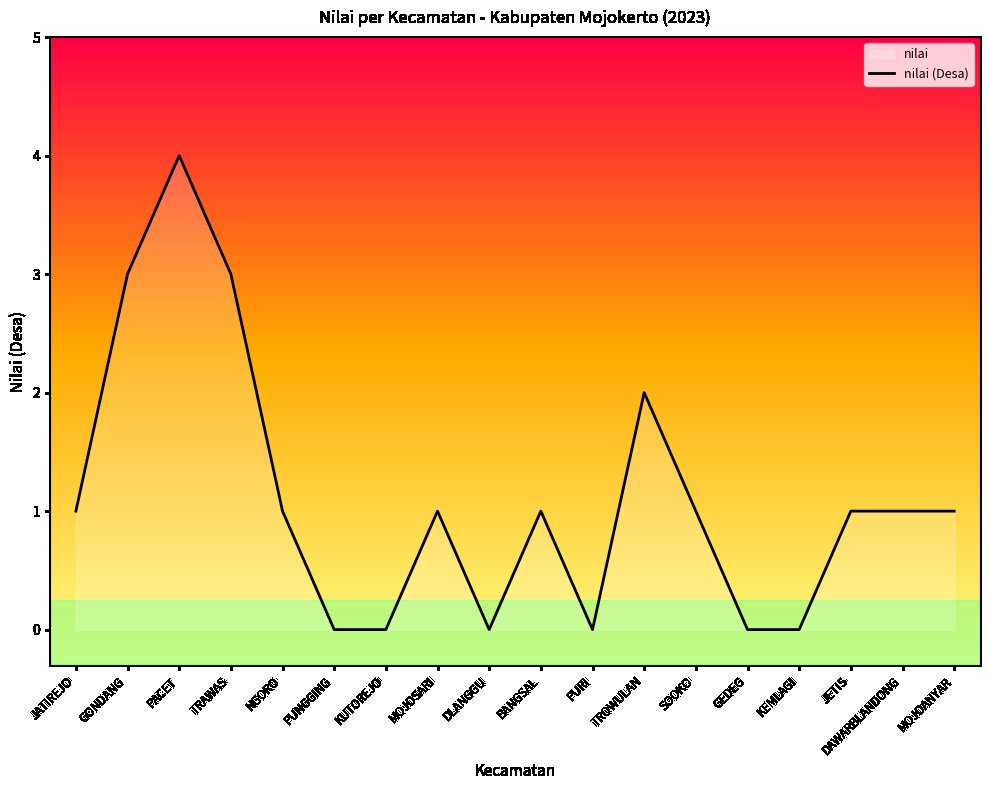

Which has a higher value, JETIS or JATIREJO?

JETIS